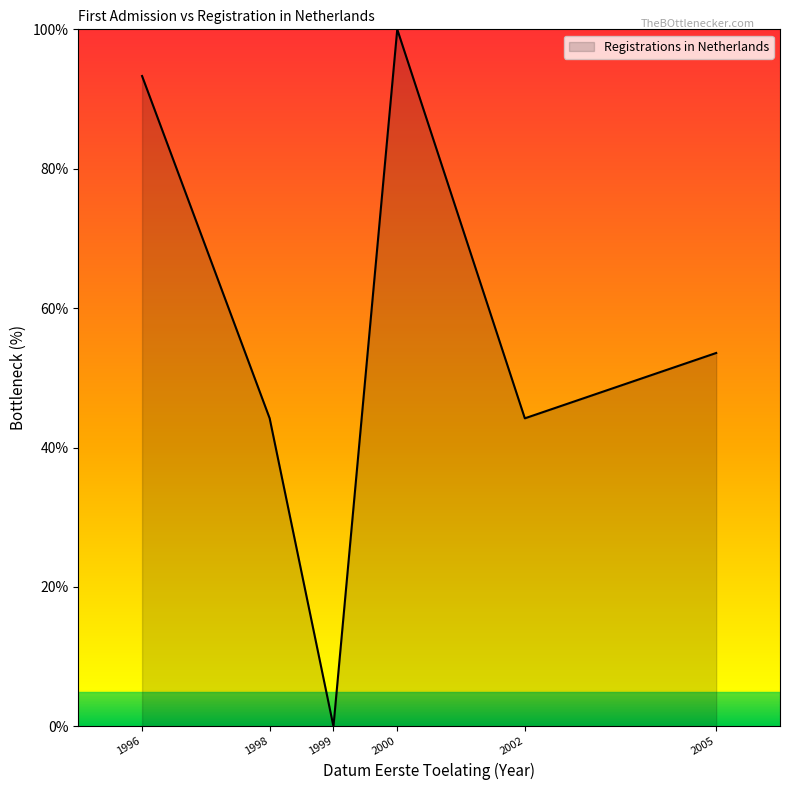

How many values are above zero?

5